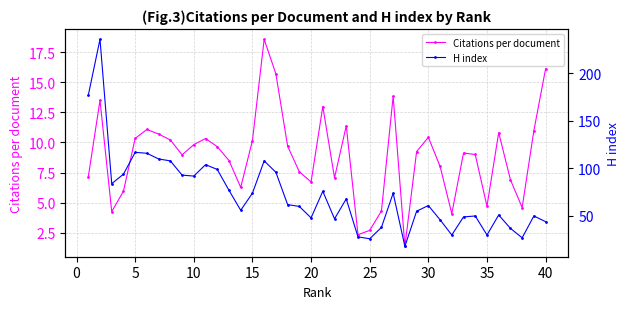

Reading left to right, extract all data points from this chart.

Citations per document: 7.1	13.5	4.2	6.0	10.3	11.1	10.7	10.2	9.0	9.8	10.3	9.7	8.5	6.3	10.2	18.6	15.7	9.7	7.6	6.7	13.0	7.1	11.4	2.3	2.7	4.3	13.8	1.4	9.2	10.4	8.0	4.1	9.1	9.0	4.7	10.8	6.9	4.6	11.0	16.1
H index: 177.0	236.0	84.0	94.0	117.0	116.0	110.0	108.0	93.0	92.0	104.0	99.0	77.0	56.0	74.0	108.0	96.0	62.0	60.0	48.0	76.0	47.0	68.0	28.0	26.0	38.0	74.0	18.0	55.0	61.0	46.0	30.0	49.0	50.0	30.0	51.0	37.0	27.0	50.0	44.0